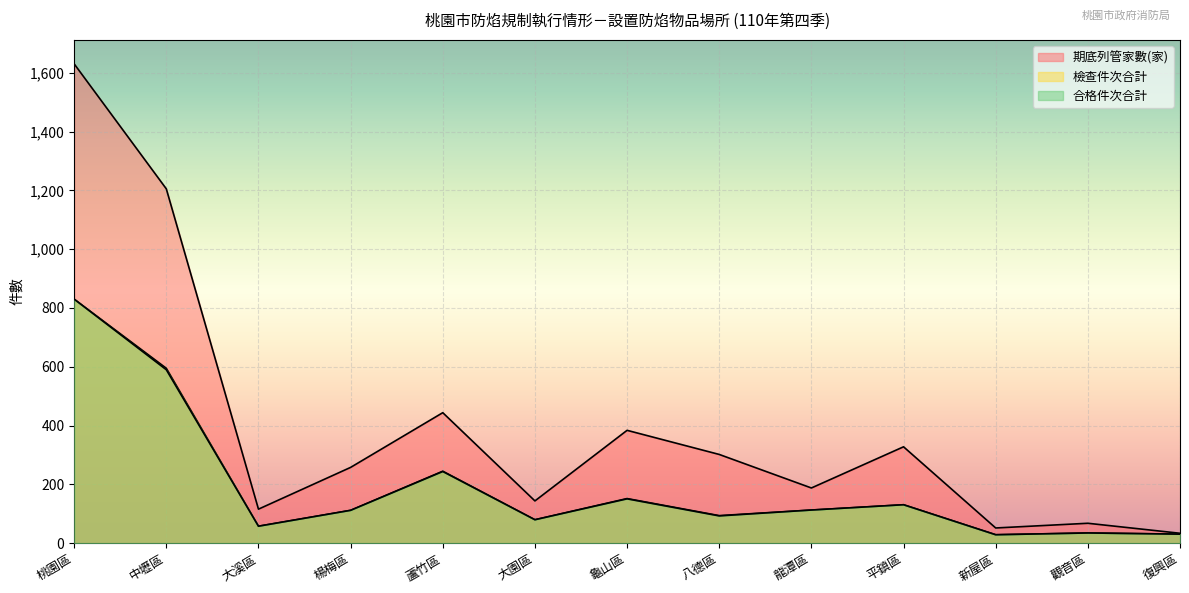

Between 八德區 and 觀音區, which series saw the biggest shift?

期底列管家數(家)